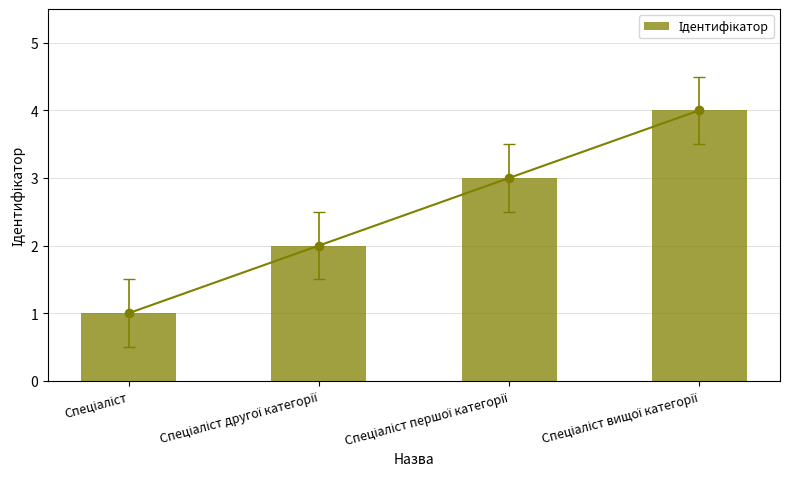

The chart shows a value of 2 at Спеціаліст другої категорії. True or false?

True